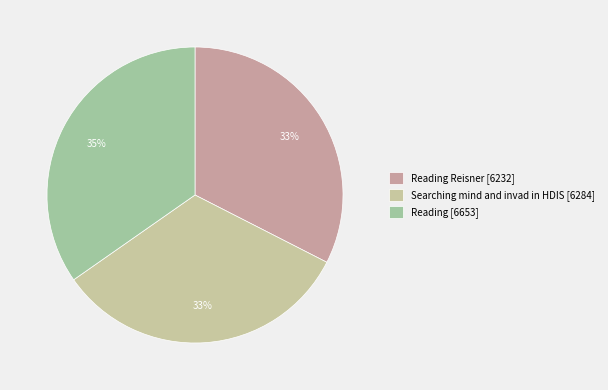

How many segments does this pie chart have?

3